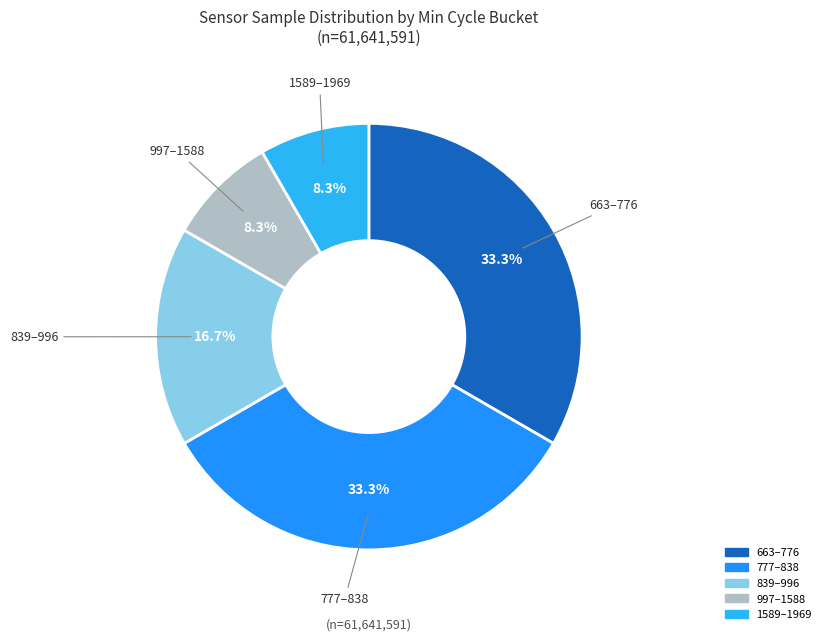

Is there a majority slice in this chart?

No